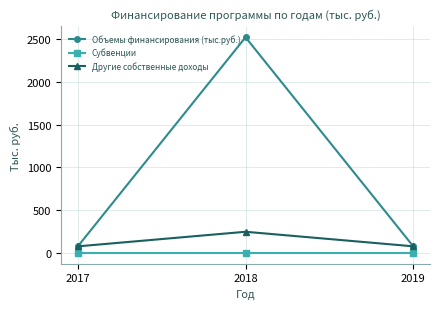

Between 2017 and 2018, which series saw the biggest shift?

Объемы финансирования (тыс.руб.)